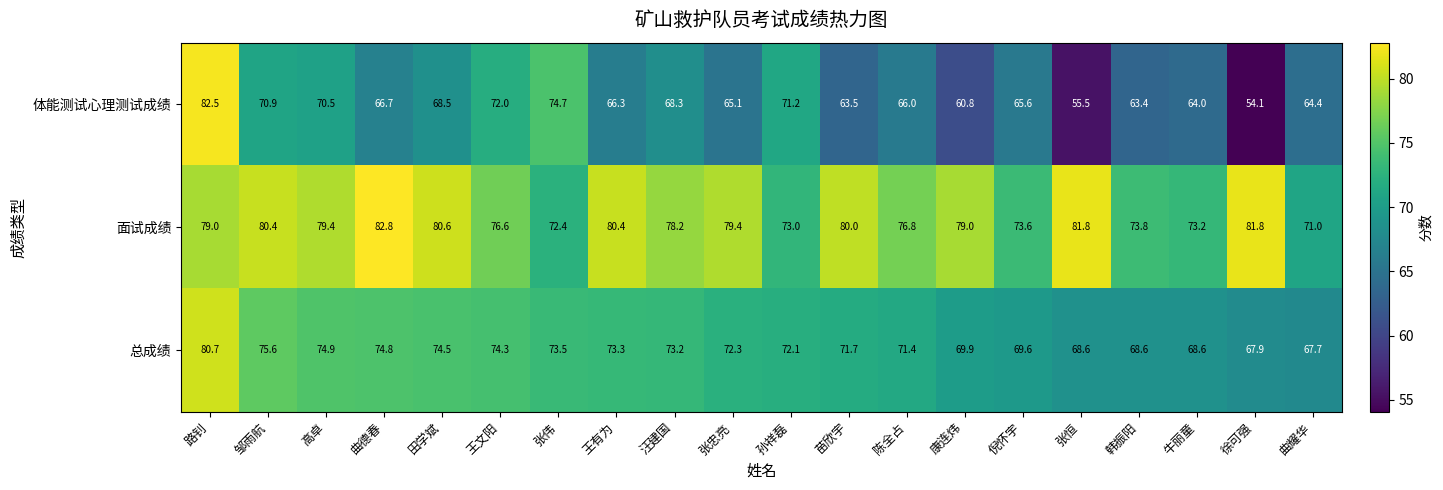

What is the difference between the maximum and minimum values in the 总成绩 series?

13.0